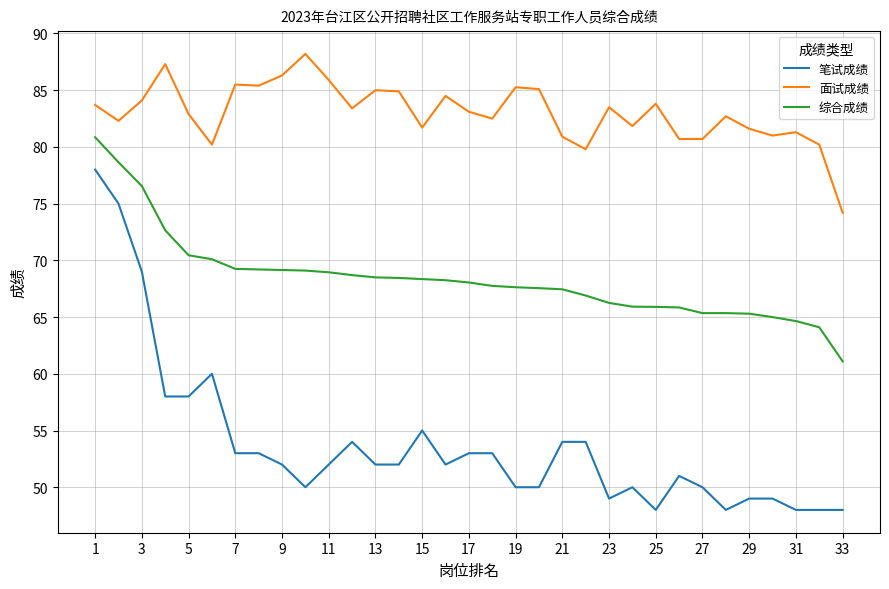

Is this an area chart (filled region under the line)?

No